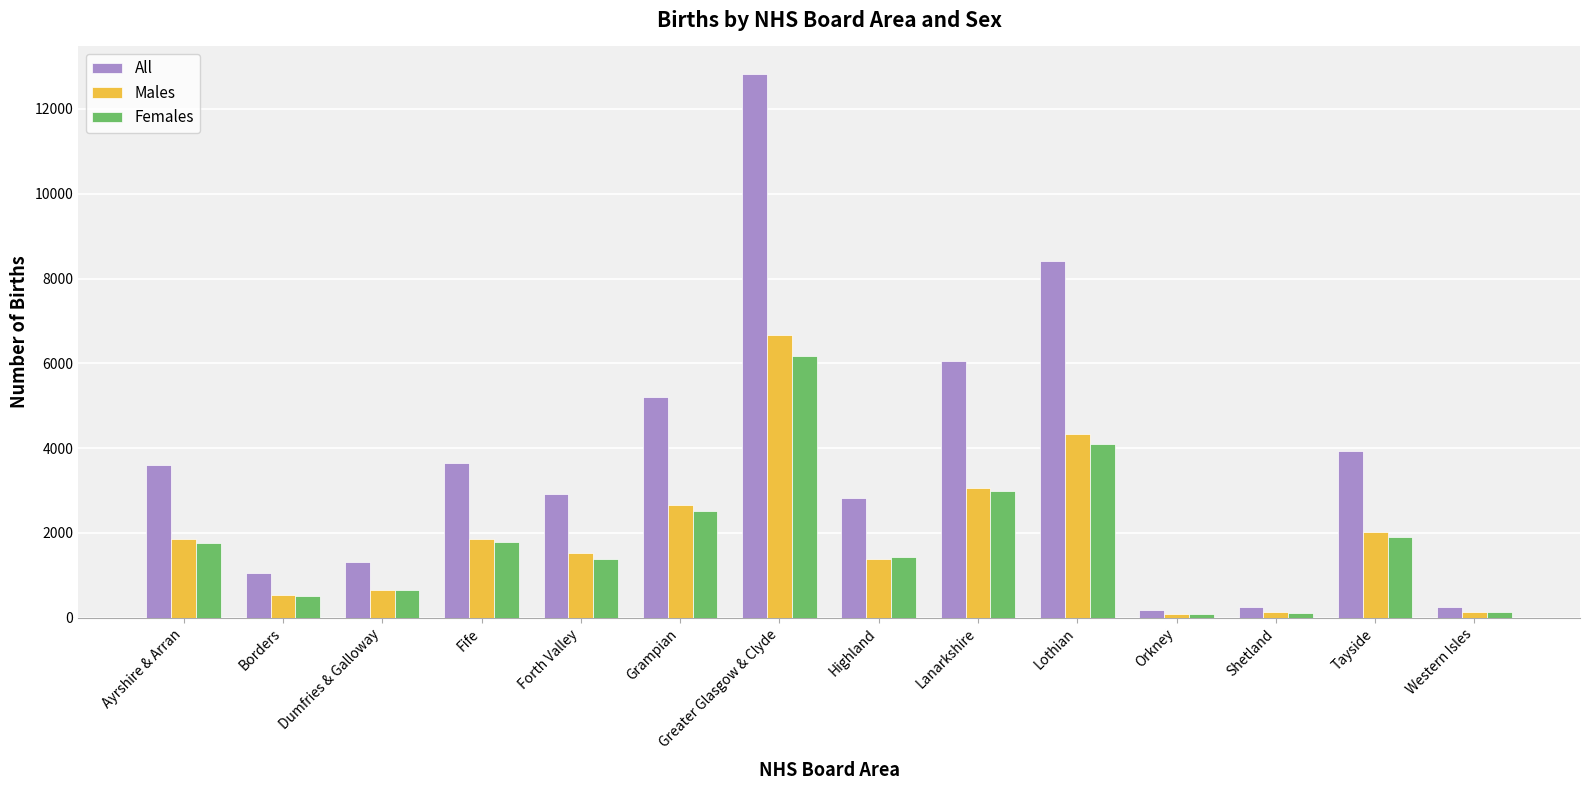

What is the total value across all series at Borders?

2094